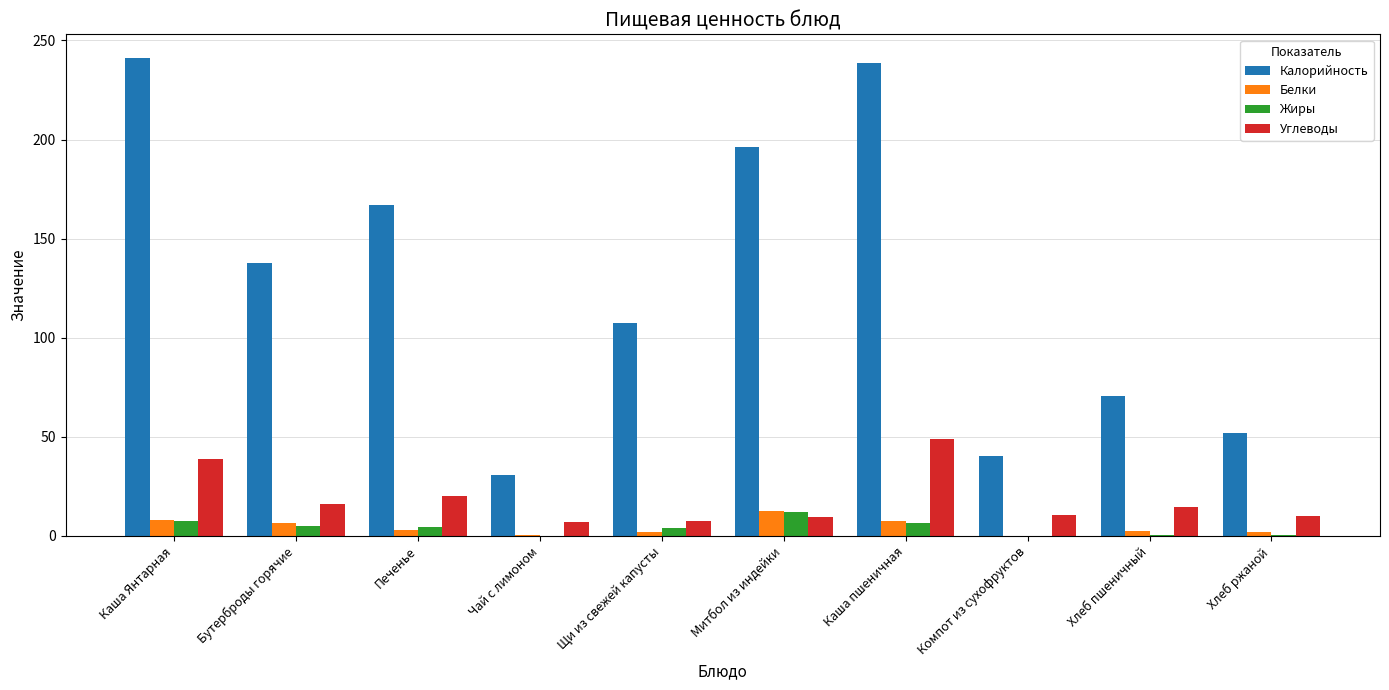

How many series are shown in this chart?

4